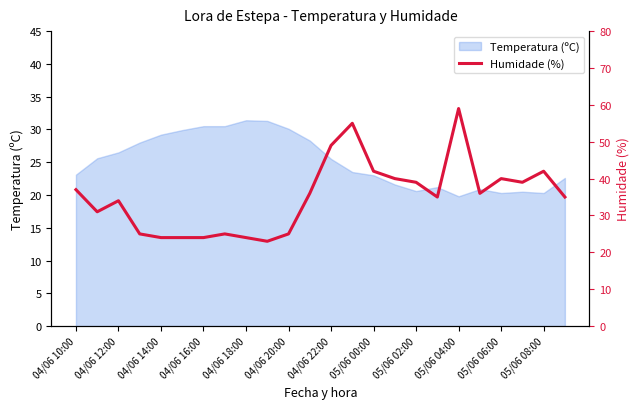

Does the chart have visible grid lines?

No